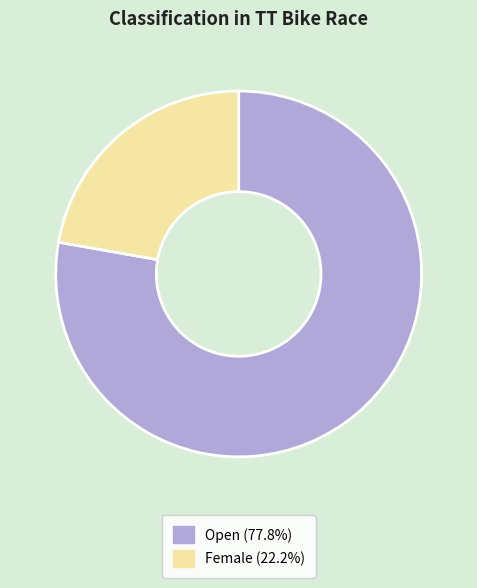

Is the sum of Female and Open greater than half?

Yes